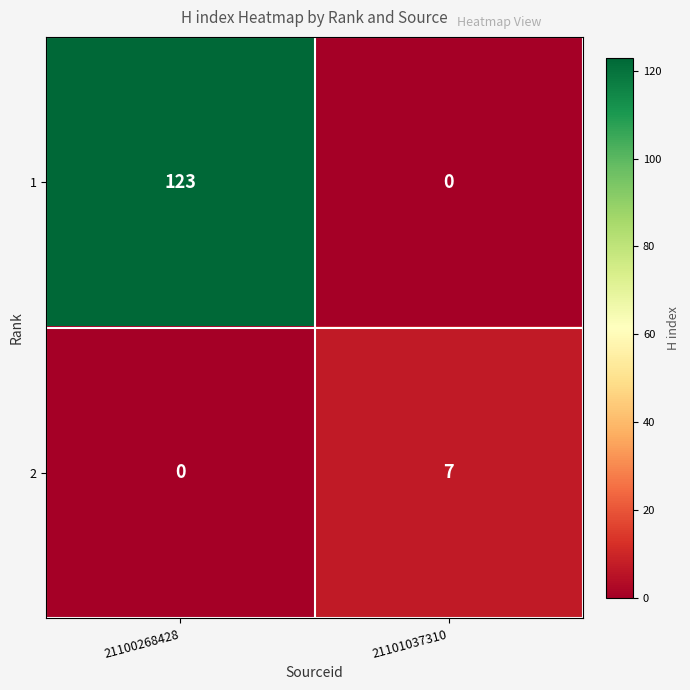

What is the sum of all 1 values?

123